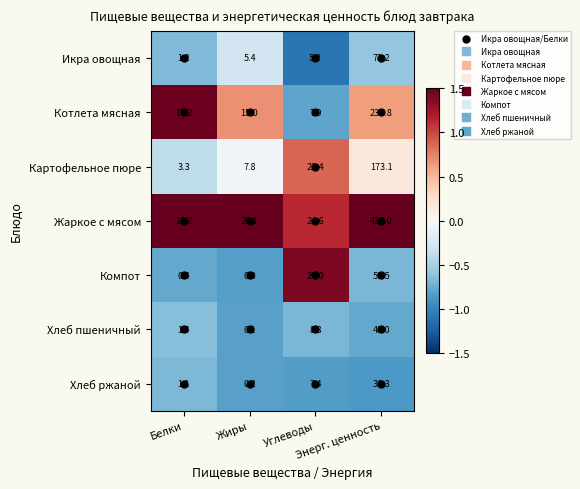

Which series has the largest total across all categories?

Жаркое с мясом